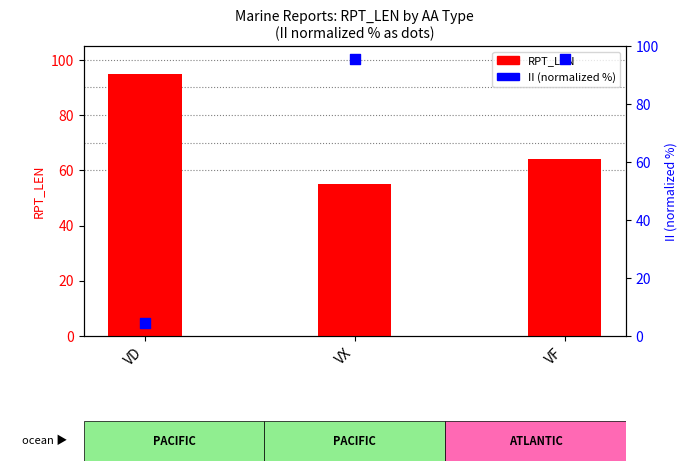

Which series contains the lowest Y value?

II (normalized %)